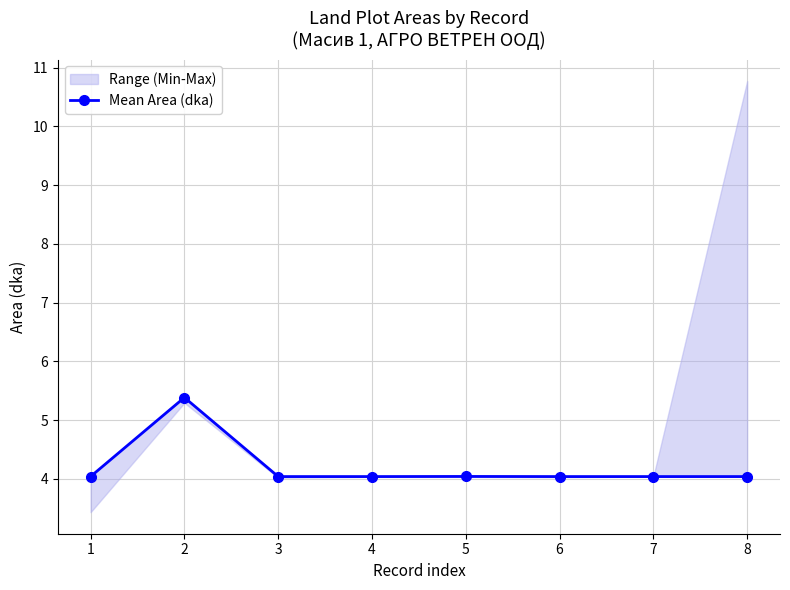

The value at 2 is 2.4. True or false?

False